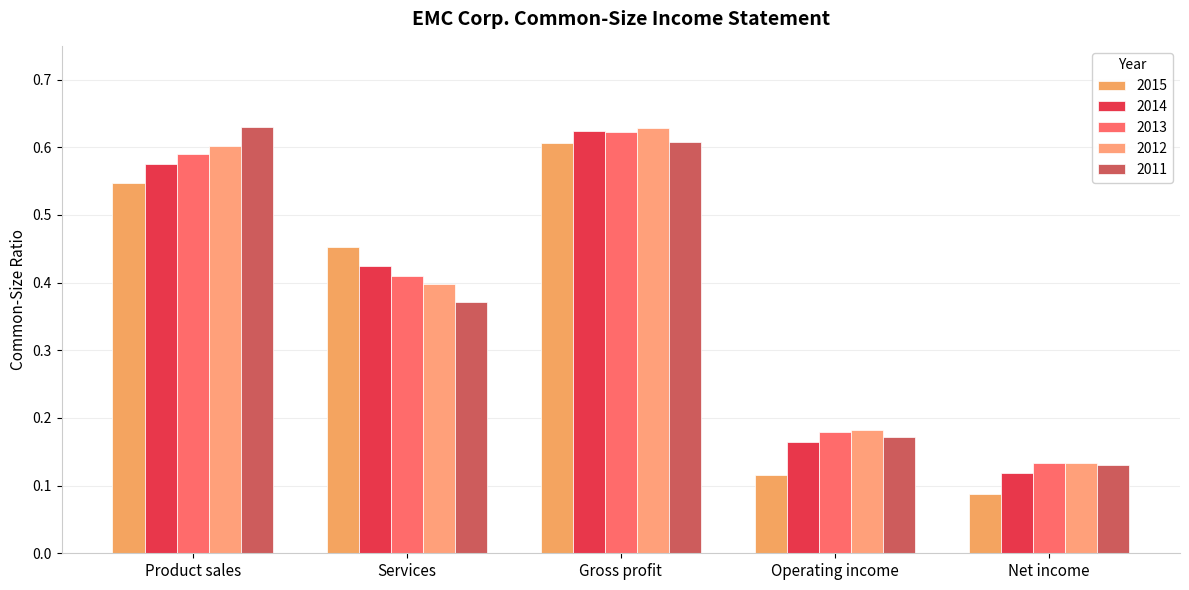

Which series has the largest total across all categories?

2012